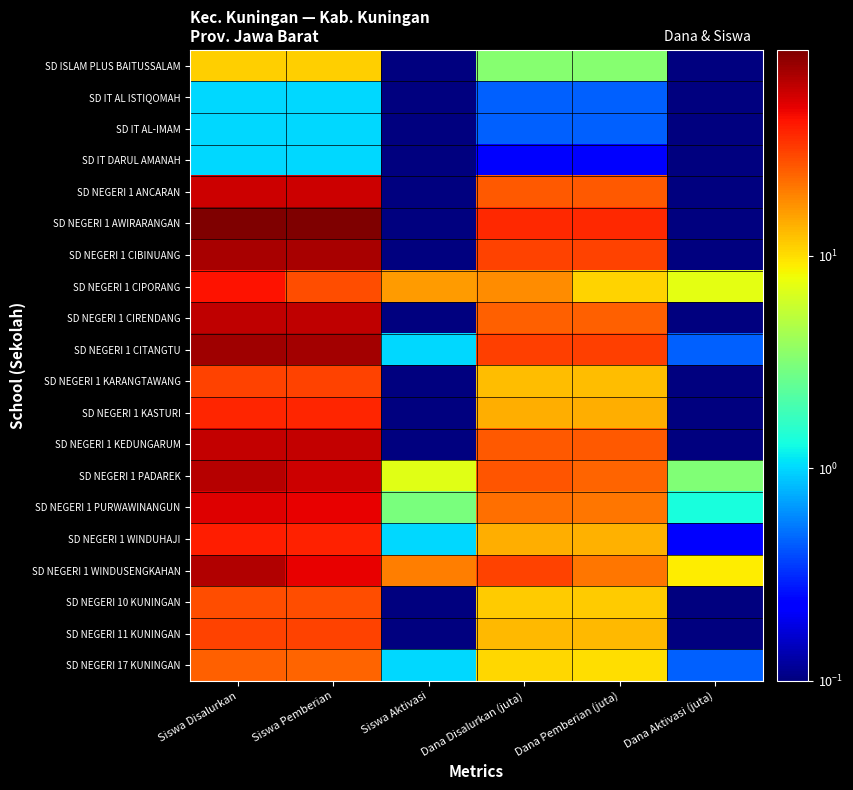

What is the total value across all series at Dana Aktivasi (juta)?

23.1